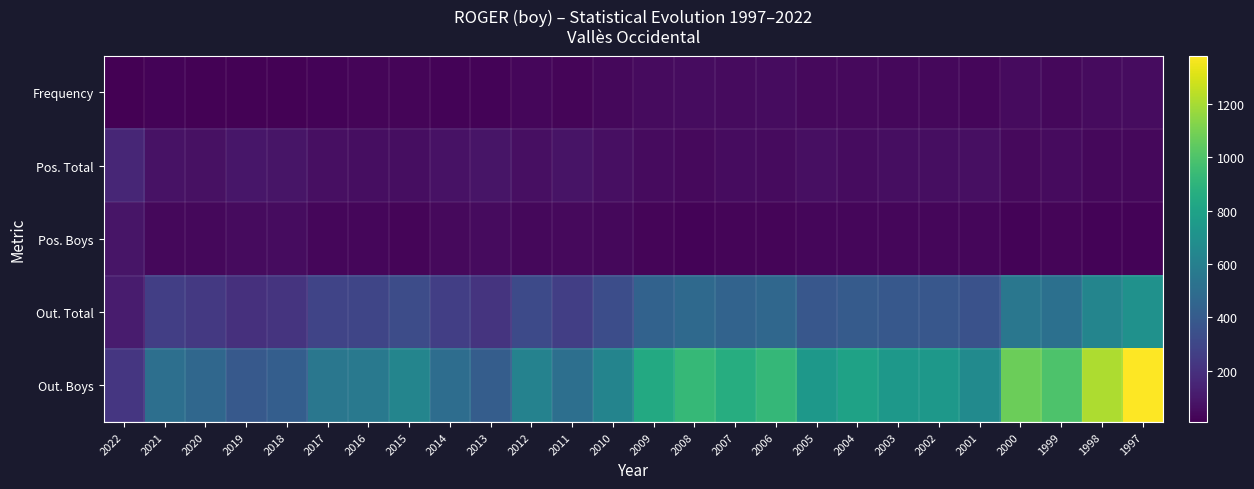

What is the greatest value displayed?

1381